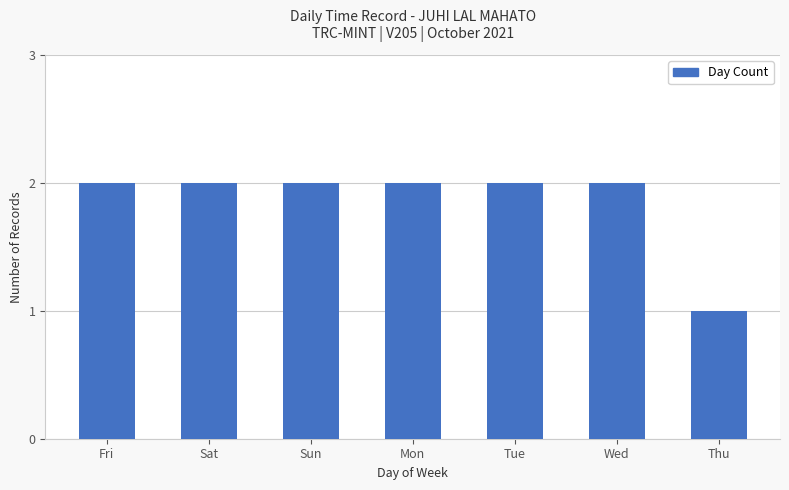

What is the average value?

2